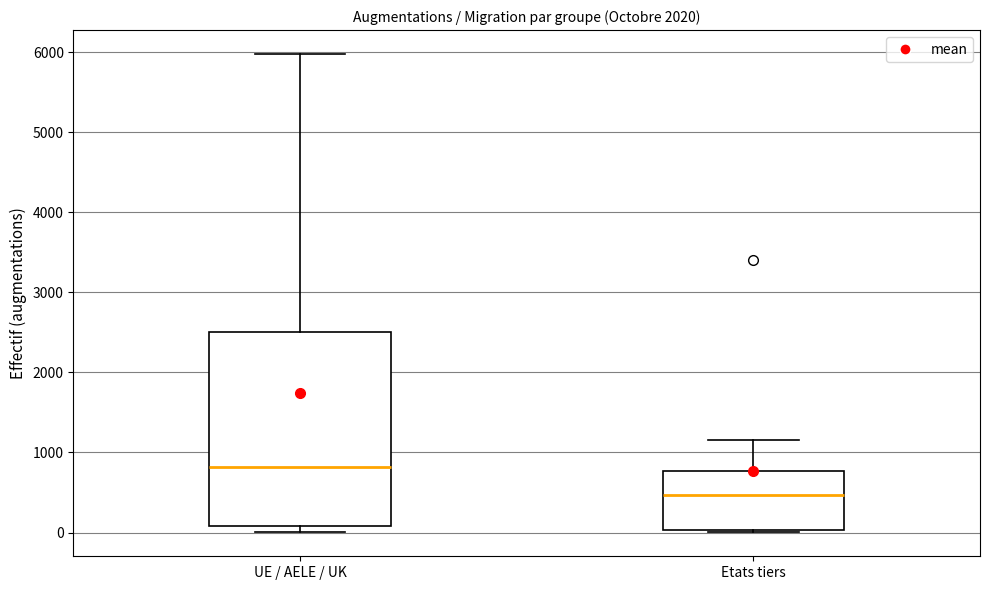

Which box has the lowest median line?

Etats tiers